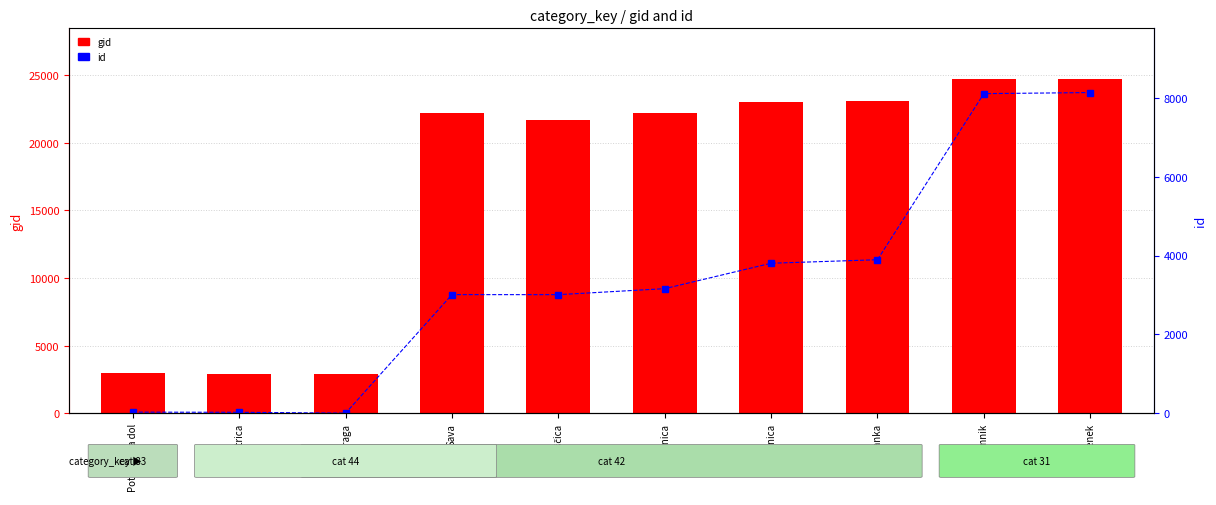

Which category has the highest value in the gid series?

Štenek